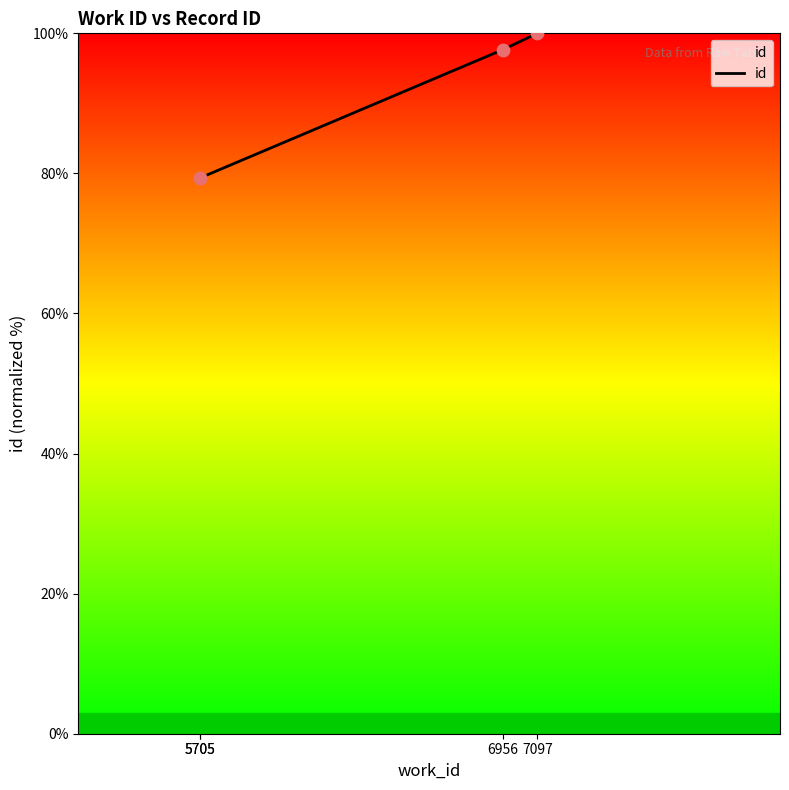

What is the ratio of the value at 6956 to the value at 5705?

1.2